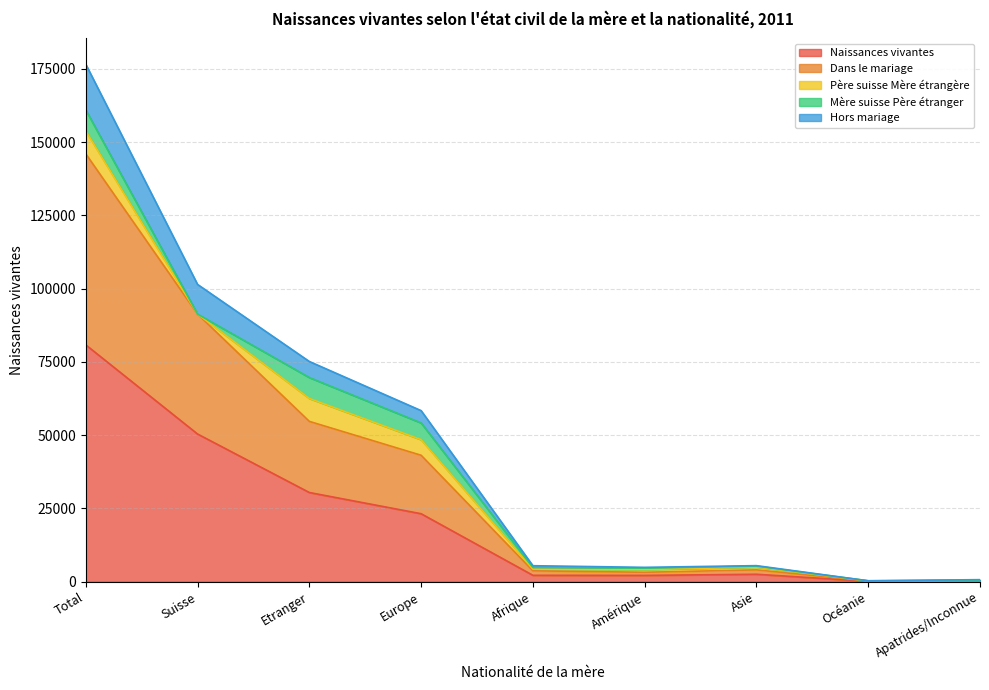

At which category is the sum across all series the highest?

Total